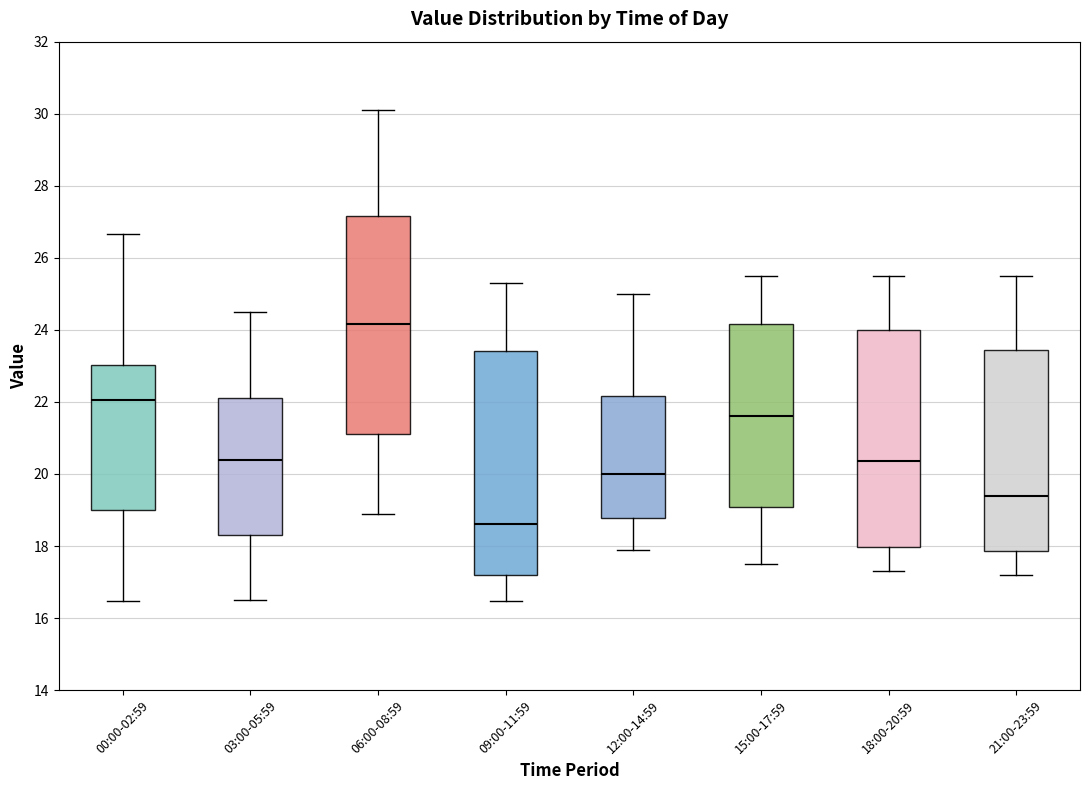

Reading left to right, read every box against the y-axis: the position of its median line, the range the box covers, and the ends of its whiskers. The values are not printed on the chart, so give them approximately, as read against the axis.

00:00-02:59: median 22.0, box 19.0 to 23.0, whiskers 16.4 to 26.6
03:00-05:59: median 20.4, box 18.4 to 22.2, whiskers 16.6 to 24.6
06:00-08:59: median 24.2, box 21.2 to 27.2, whiskers 19.0 to 30.2
09:00-11:59: median 18.6, box 17.2 to 23.4, whiskers 16.4 to 25.4
12:00-14:59: median 20.0, box 18.8 to 22.2, whiskers 18.0 to 25.0
15:00-17:59: median 21.6, box 19.0 to 24.2, whiskers 17.6 to 25.6
18:00-20:59: median 20.4, box 18.0 to 24.0, whiskers 17.4 to 25.6
21:00-23:59: median 19.4, box 17.8 to 23.4, whiskers 17.2 to 25.6